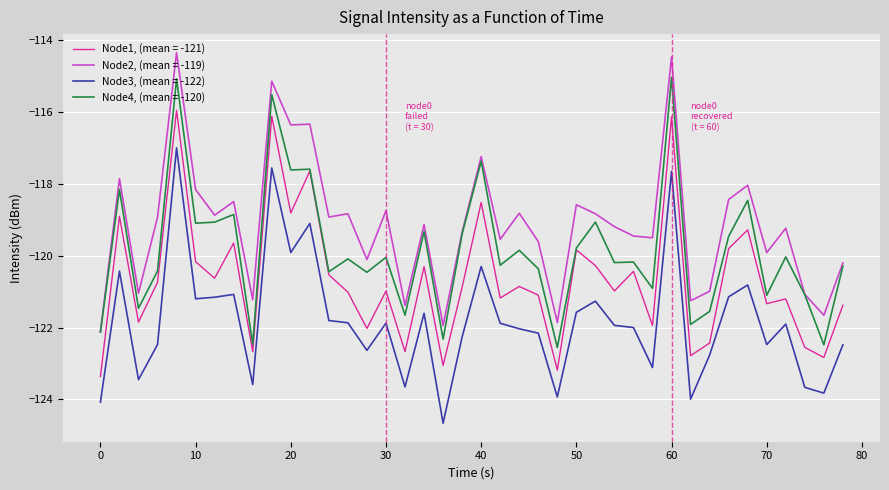

What is the greatest value displayed?

-114.4